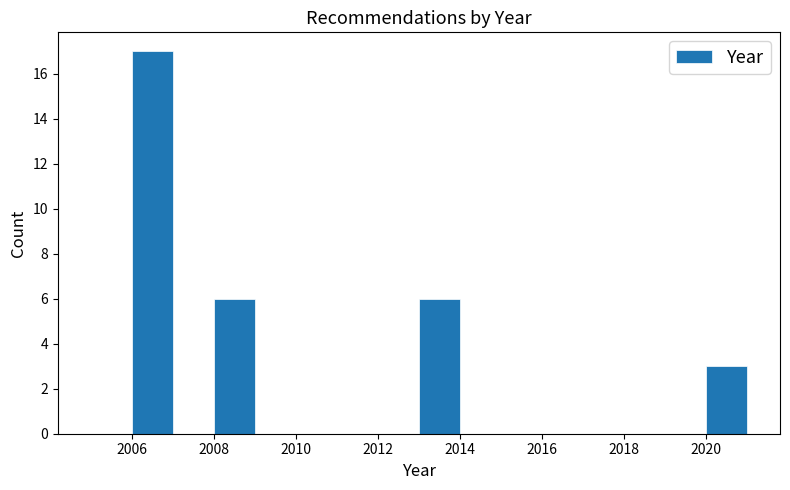

What is the height of the bar covering 2013 to 2014 on the x-axis? The values are not printed on the chart, so give them approximately, as read against the axis.

6